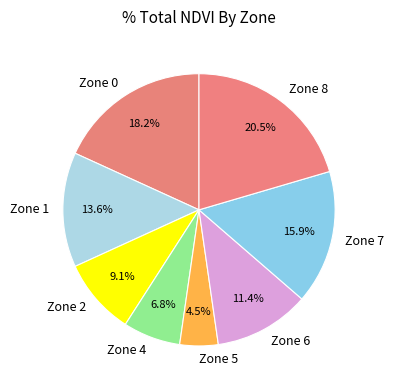

Is it true that Zone 7 is 24% of the pie?

False